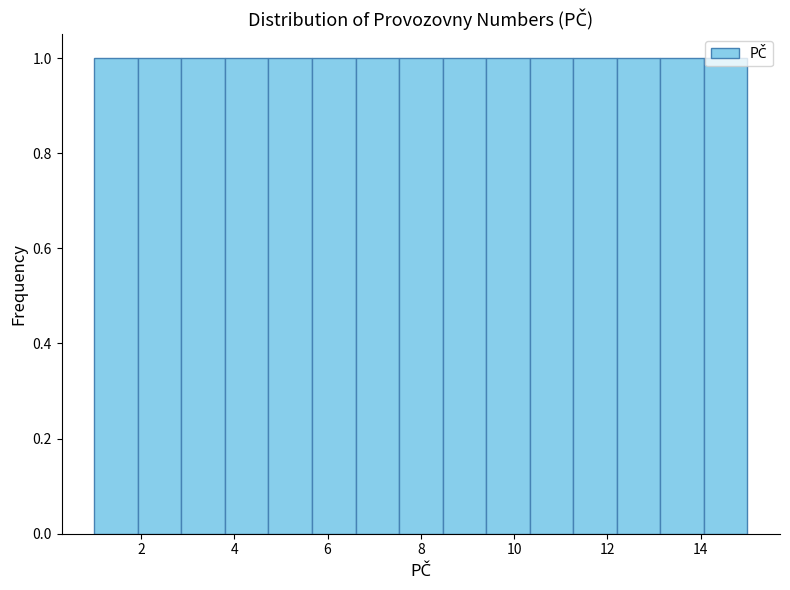

How tall is the bar that spans 3.8 to 4.8 on the x-axis? Neither the bar edges nor the heights are printed on the chart, so give them approximately, as read against the axes.

1